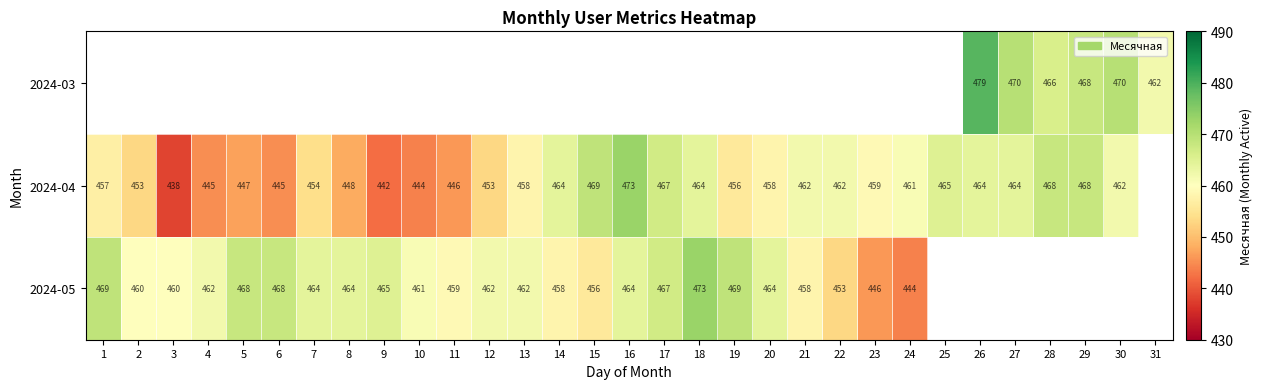

Between 13 and 24, which is larger?

24